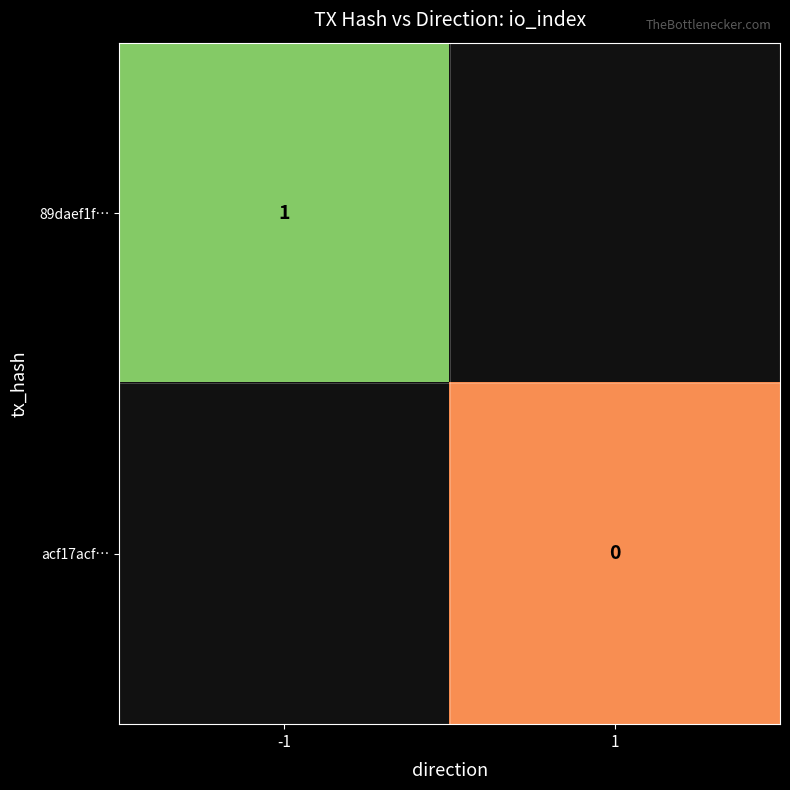

Which category has the lowest value in the 89daef1f… series?

-1